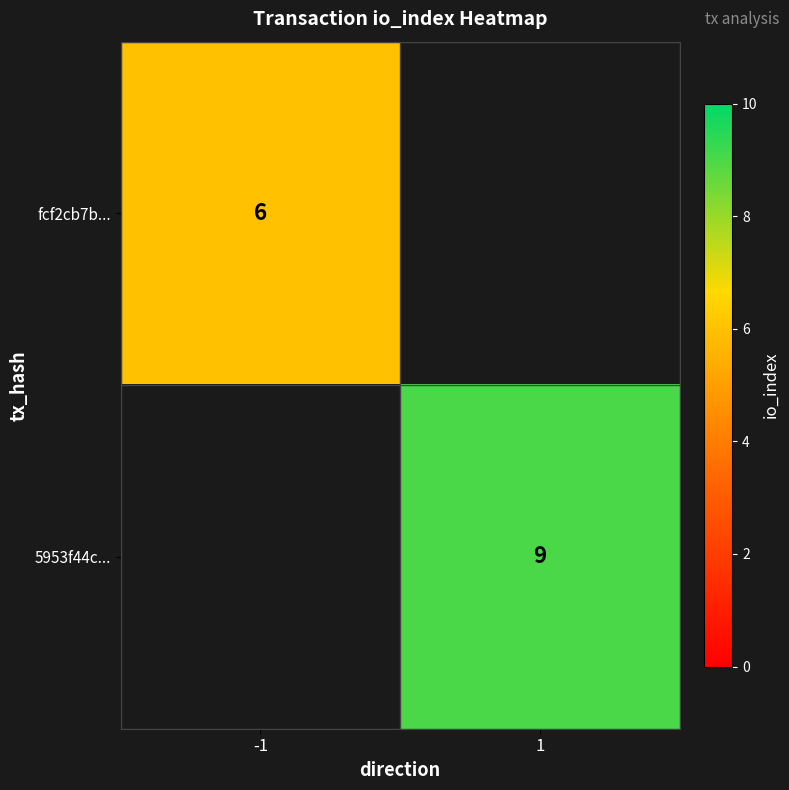

Is the value of fcf2cb7b... at -1 greater than the value of 5953f44c... at 1?

No